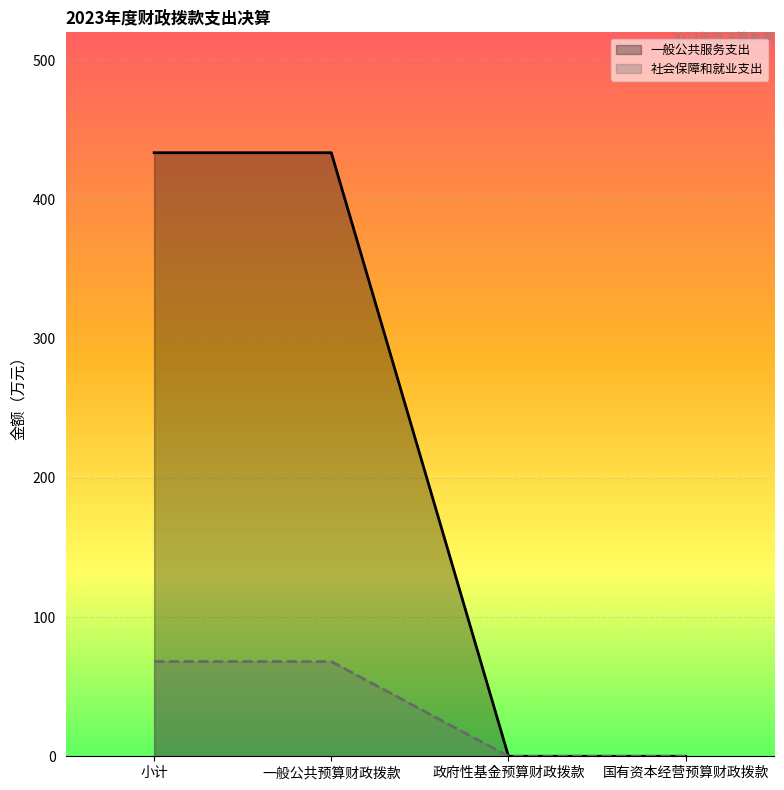

What is the label of the 4th point from the right?

小计